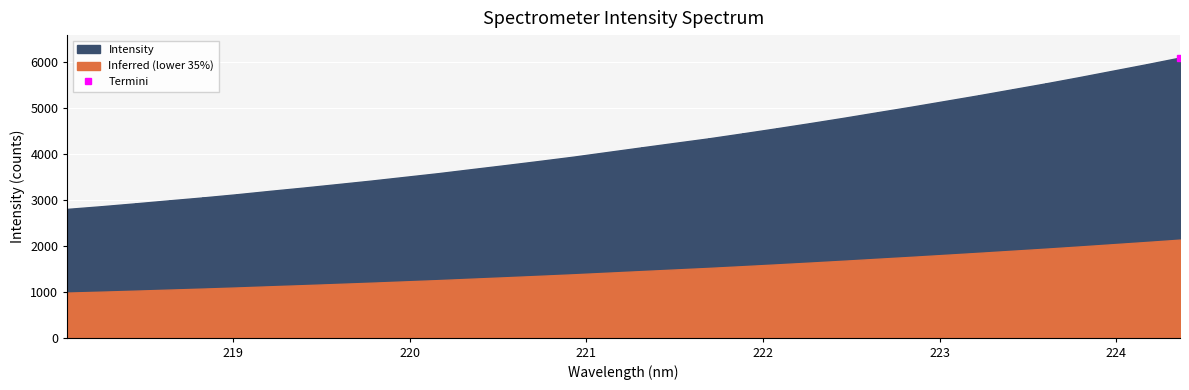

List the labels in order of value, largest first.

224.3616, 224.1709, 223.9802, 223.7895, 223.5987, 223.408, 223.2172, 223.0264, 222.8355, 222.6447, 222.4538, 222.263, 222.0721, 221.8812, 221.6902, 221.4993, 221.3083, 221.1174, 220.9264, 220.7354, 220.5444, 220.3533, 220.1623, 219.9712, 219.7801, 219.589, 219.3979, 219.2067, 219.0156, 218.8244, 218.6332, 218.442, 218.2508, 218.0596